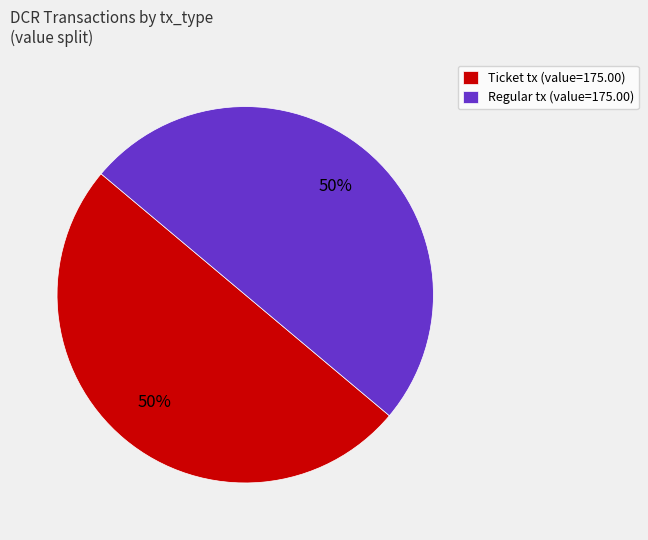

What is the ratio of the value at Ticket tx (value=175.00) to the value at Regular tx (value=175.00)?

1.0